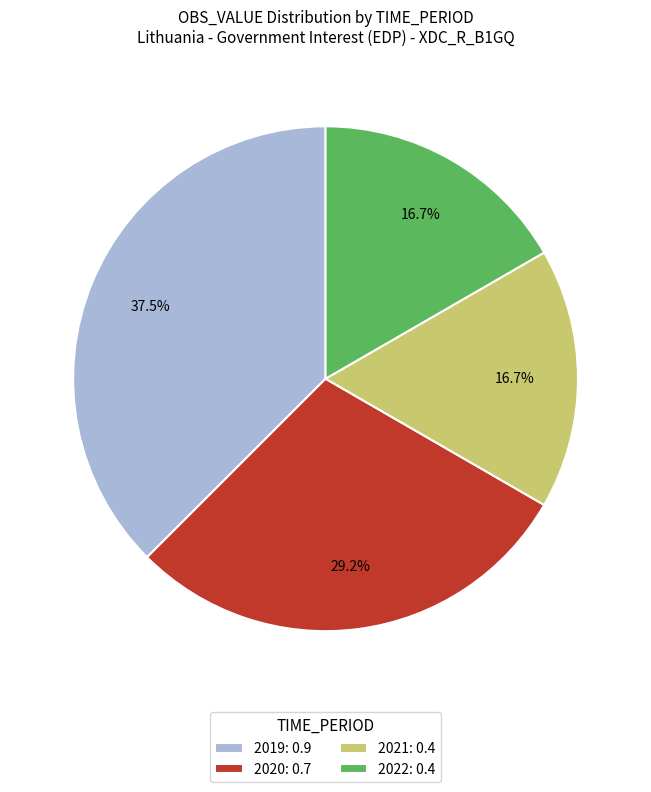

Which slice is the largest?

2019